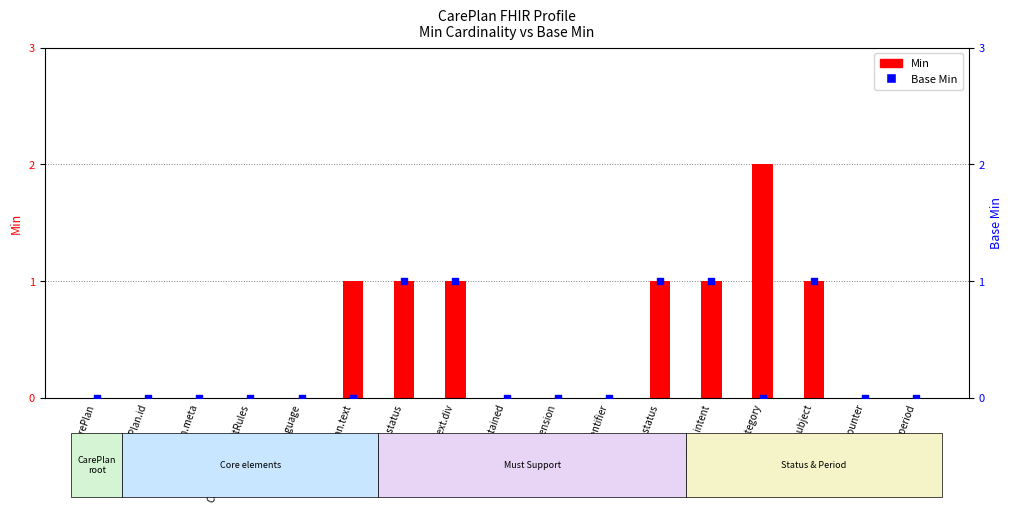

Which series has the largest total across all categories?

Min